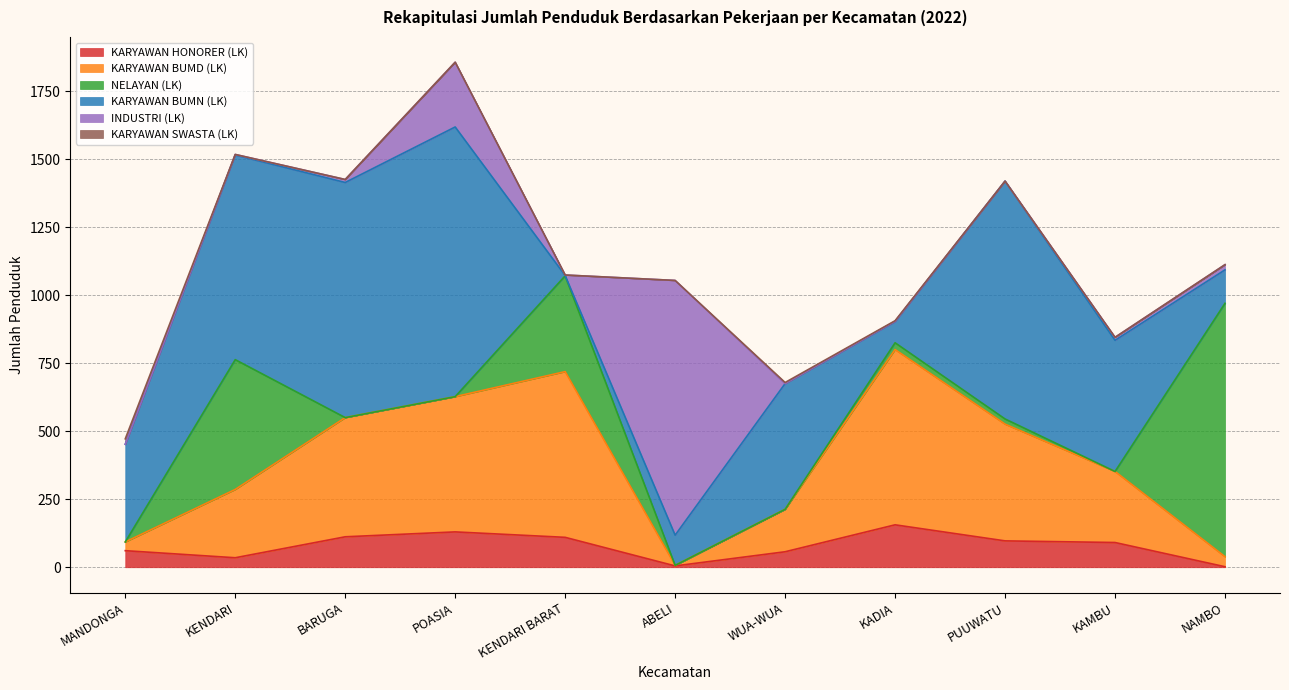

At which category does the chart reach its minimum across all series?

MANDONGA